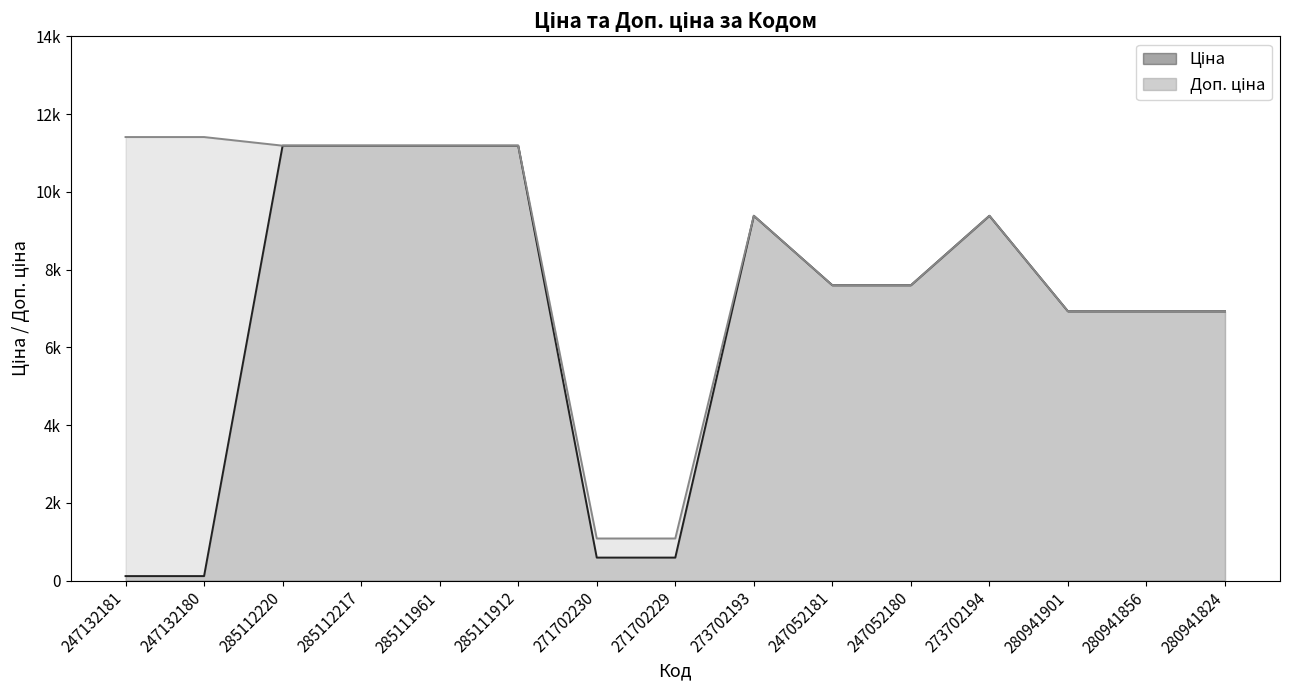

True or false: Ціна and Доп. ціна intersect in this chart.

False